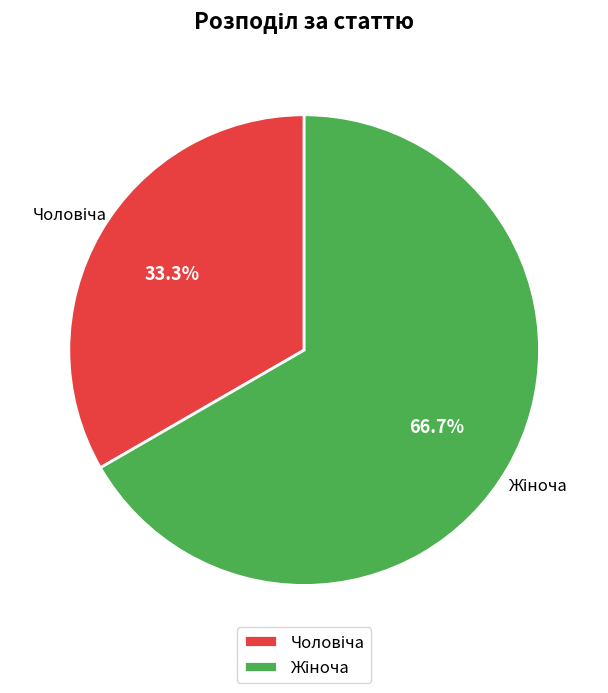

Is there a majority slice in this chart?

Yes